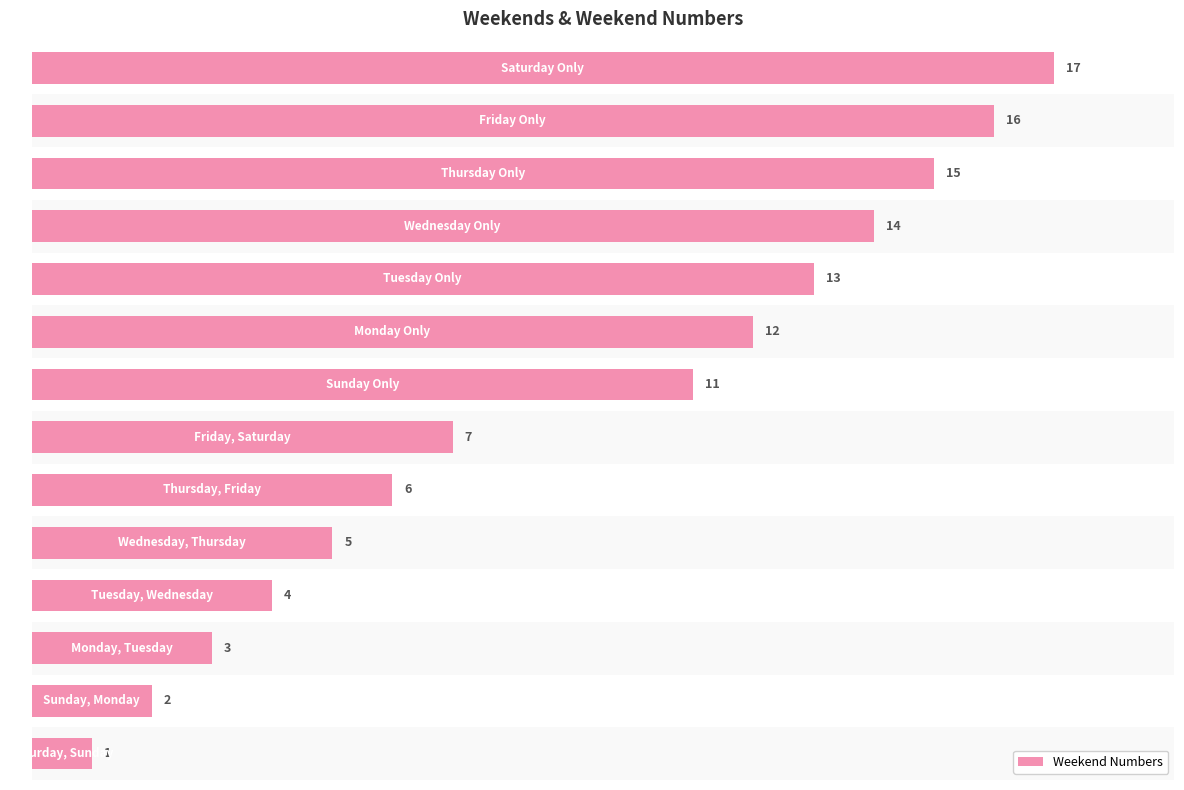

How many bars are there in total?

14